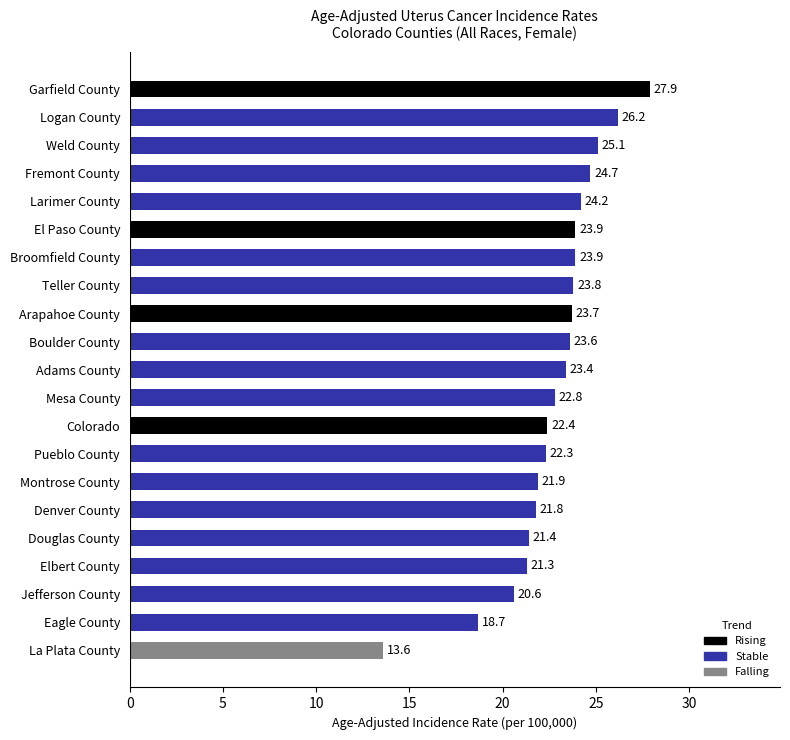

How many bars are there in total?

21